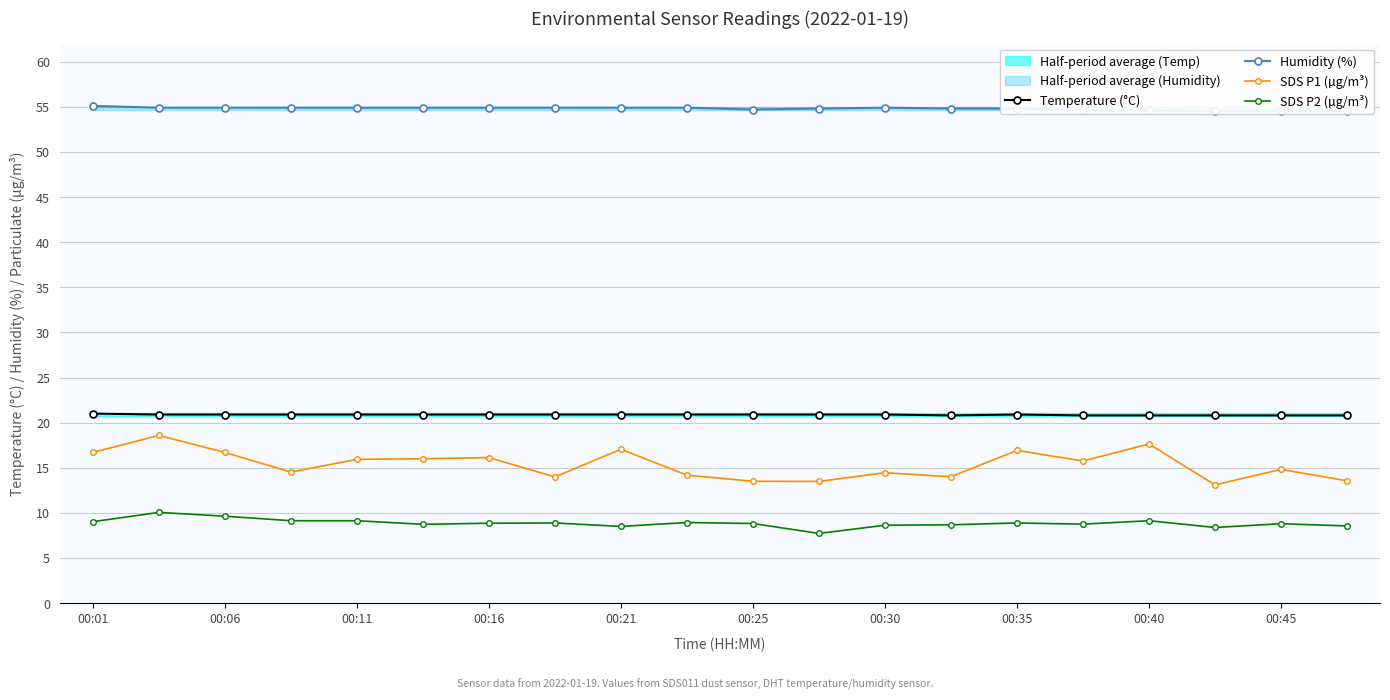

Is it true that SDS P2 (µg/m³) equals 9.6 at 00:06?

True